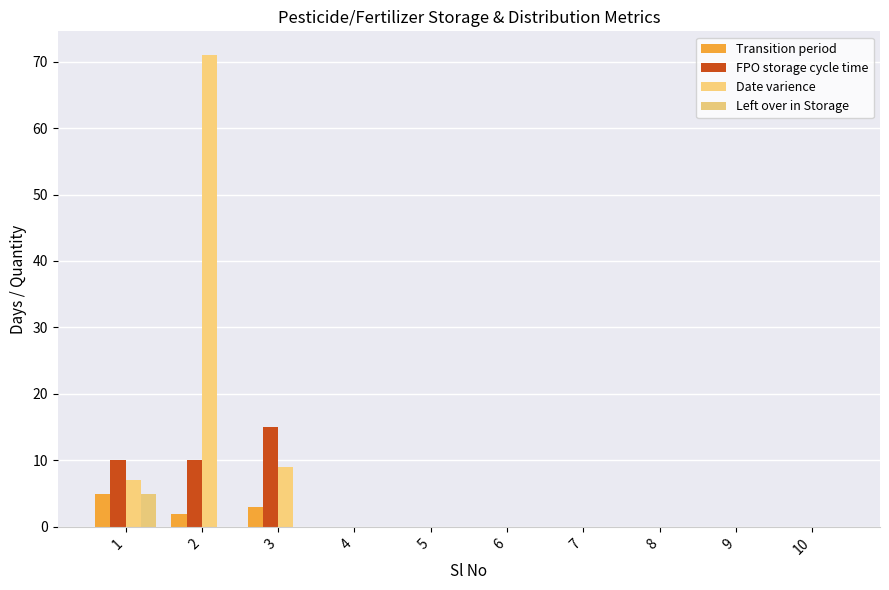

Is it true that Transition period equals 0 at 5?

True